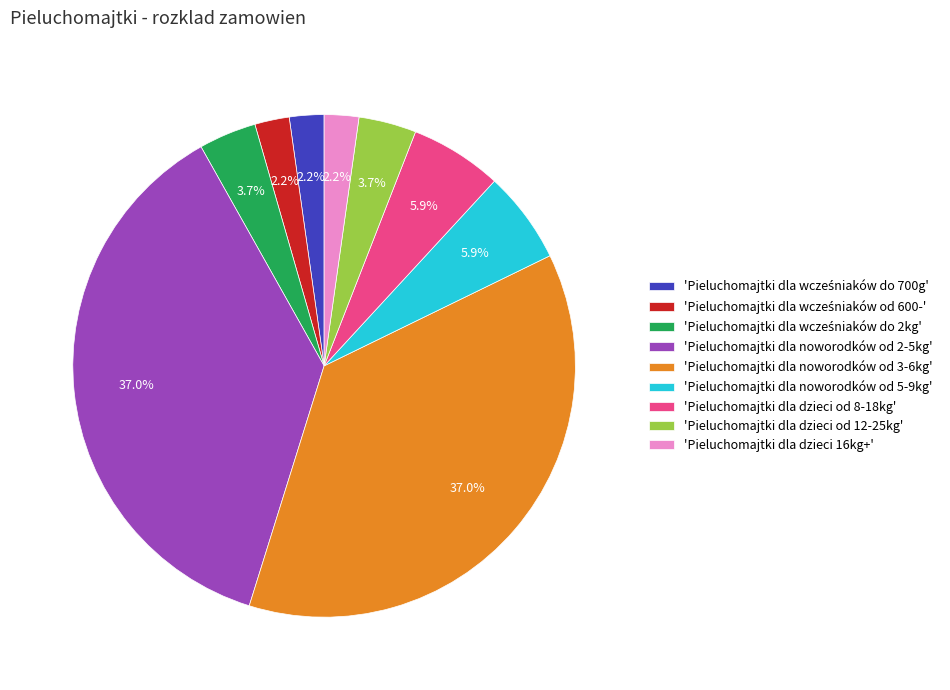

What percentage is NOT represented by 'Pieluchomajtki dla dzieci od 8-18kg'?

94.1%